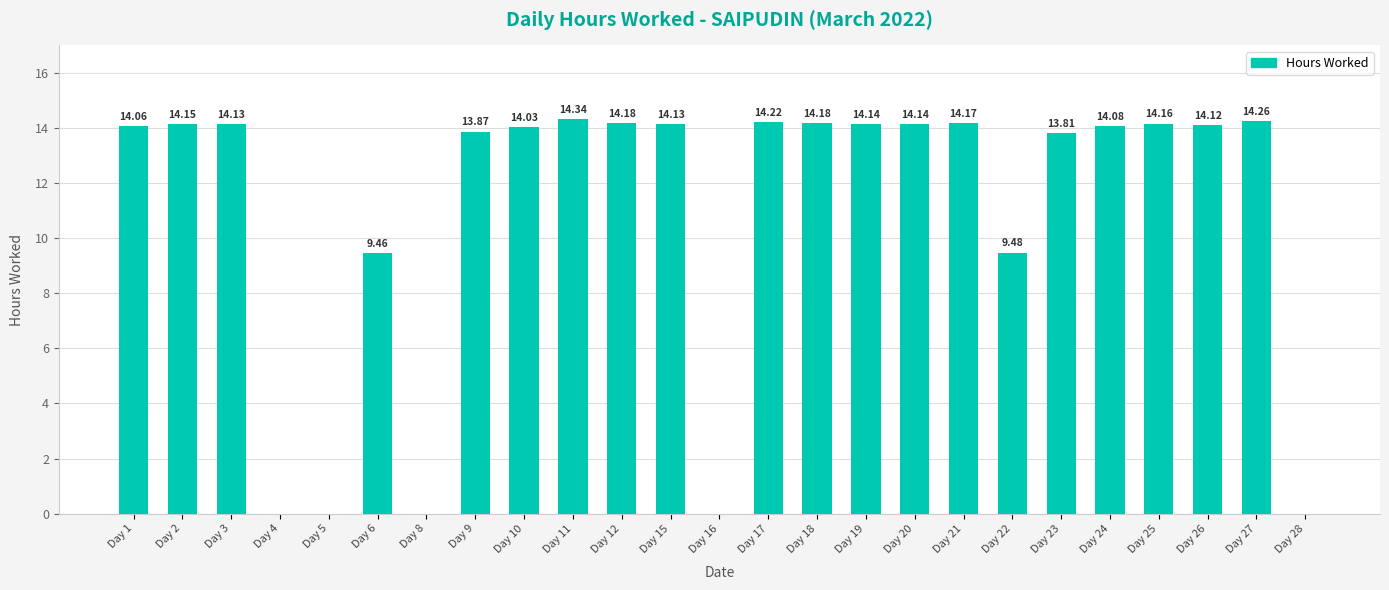

Between Day 23 and Day 28, which is larger?

Day 23